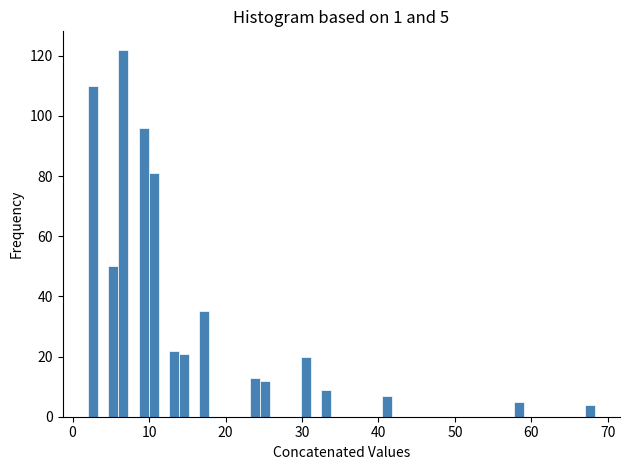

Read against the x-axis, roughly where is the centre of the tallest bar?

7